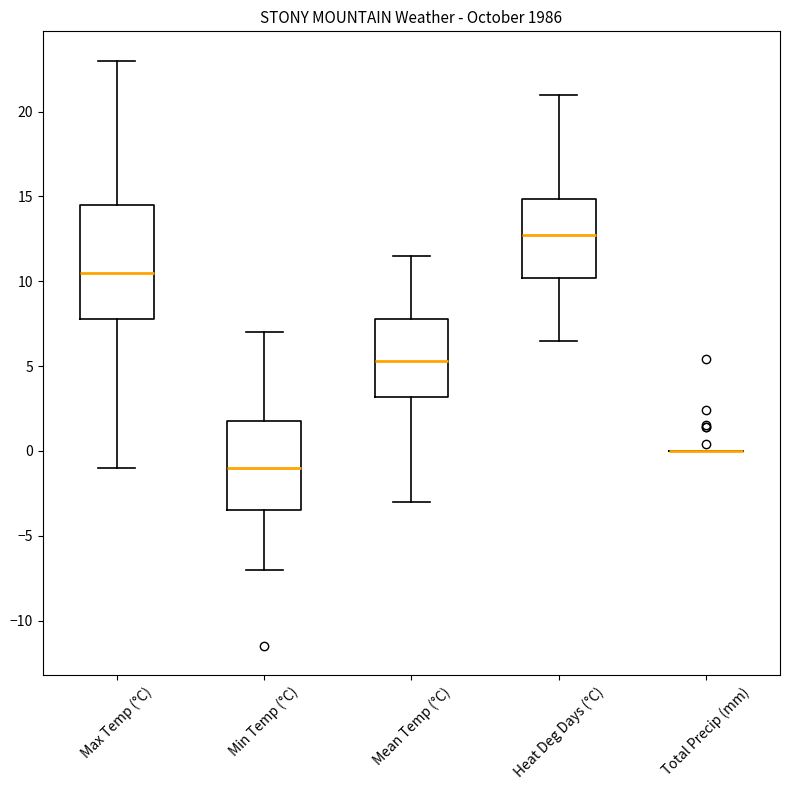

Reading left to right, read every box against the y-axis: the position of its median line, the range the box covers, and the ends of its whiskers. The values are not printed on the chart, so give them approximately, as read against the axis.

Max Temp (°C): median 10.5, box 8.0 to 14.5, whiskers -1.0 to 23.0
Min Temp (°C): median -1.0, box -3.5 to 2.0, whiskers -7.0 to 7.0
Mean Temp (°C): median 5.5, box 3.0 to 8.0, whiskers -3.0 to 11.5
Heat Deg Days (°C): median 12.5, box 10.0 to 15.0, whiskers 6.5 to 21.0
Total Precip (mm): box collapsed to a line at 0.0, whiskers 0.0 to 0.0